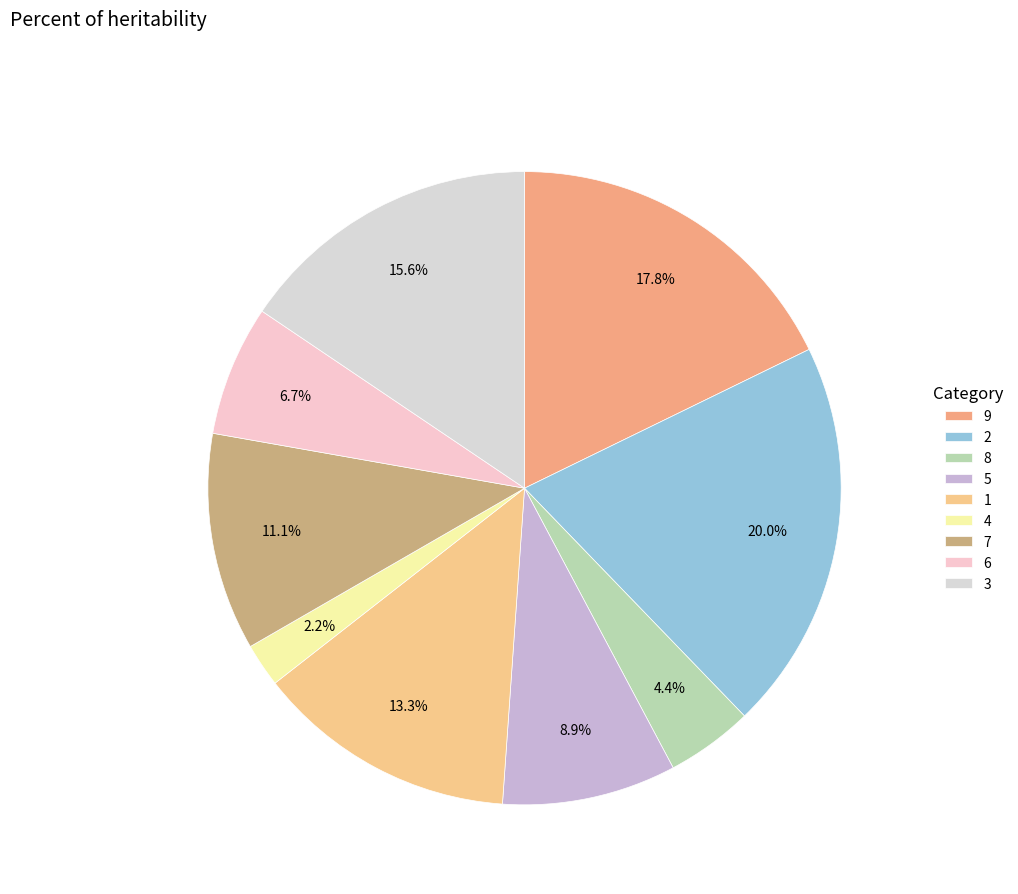

Is there a majority slice in this chart?

No